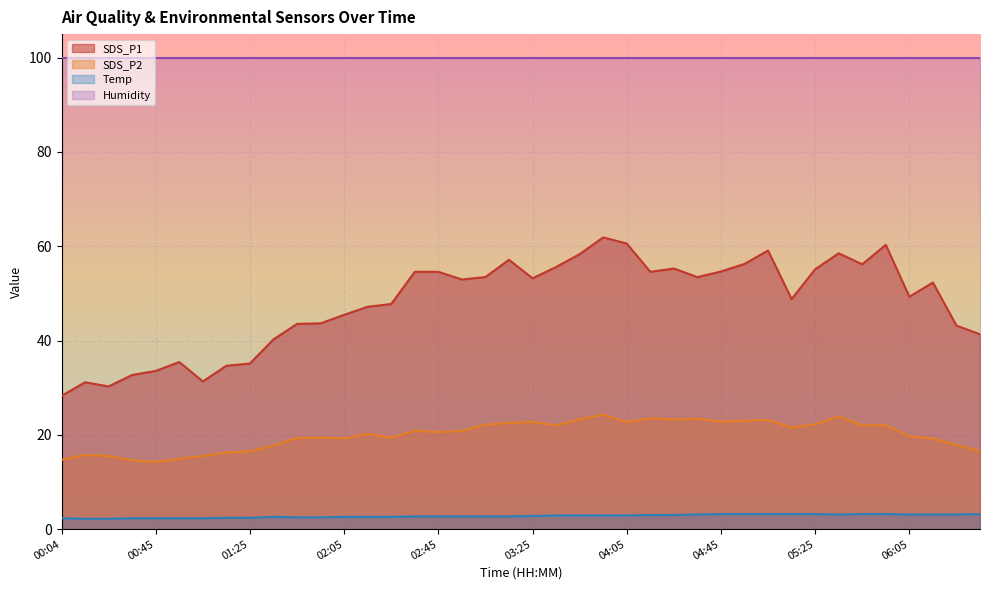

True or false: SDS_P1 and Temp intersect in this chart.

False